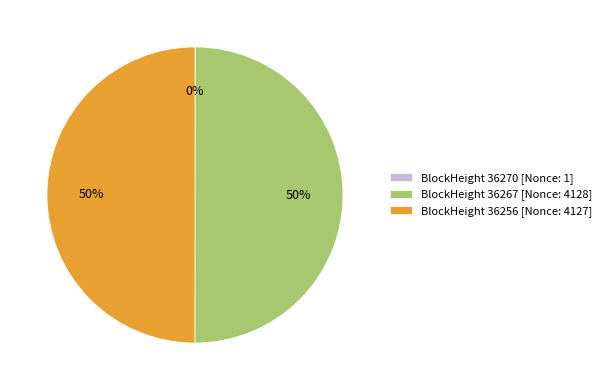

True or false: BlockHeight 36256 [Nonce: 4127] accounts for 44% of the total.

False